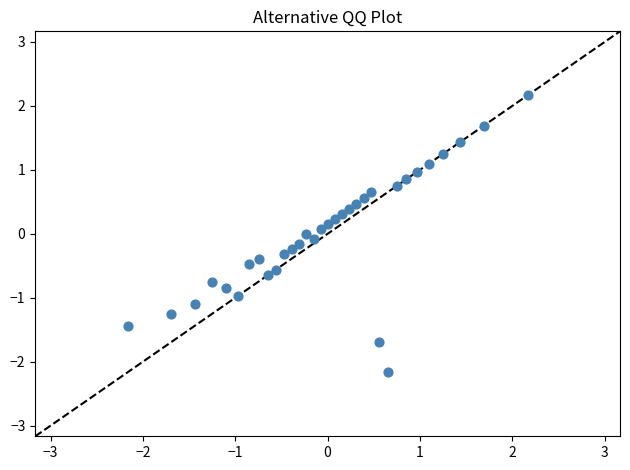

What is the range of X values (max minus min)?

4.3